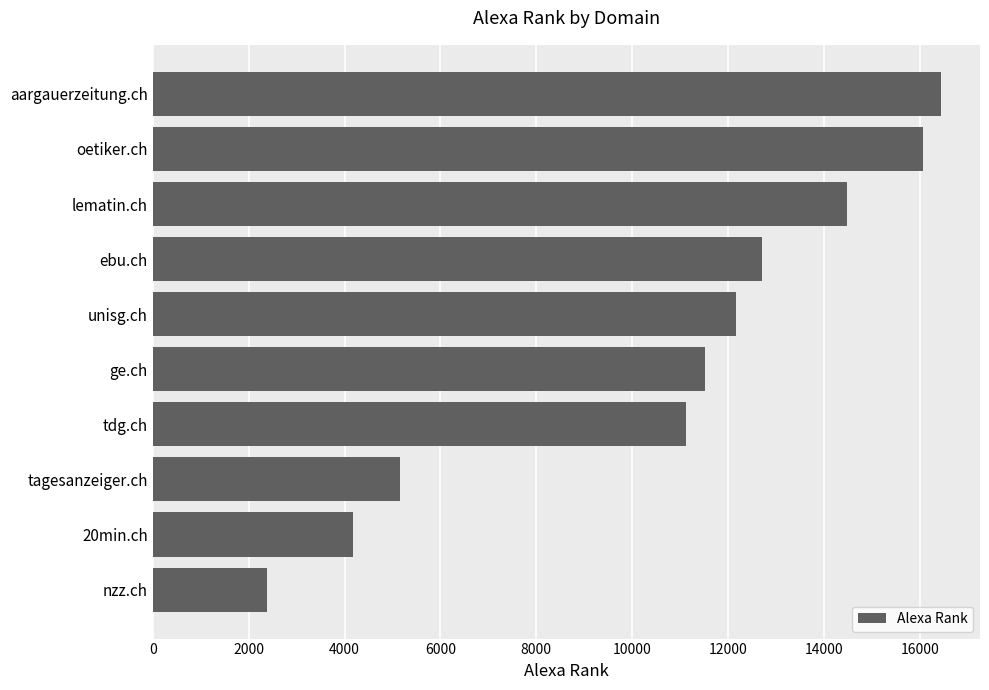

What is the difference between the maximum and minimum values?

14046